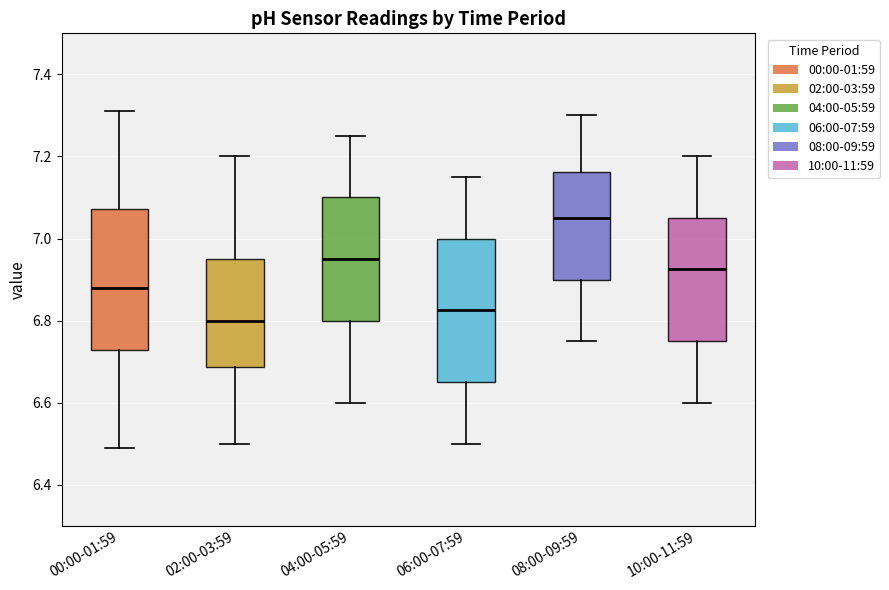

Where is the upper edge of the box for 04:00-05:59 on the y-axis? The values are not printed on the chart, so give them approximately, as read against the axis.

7.10